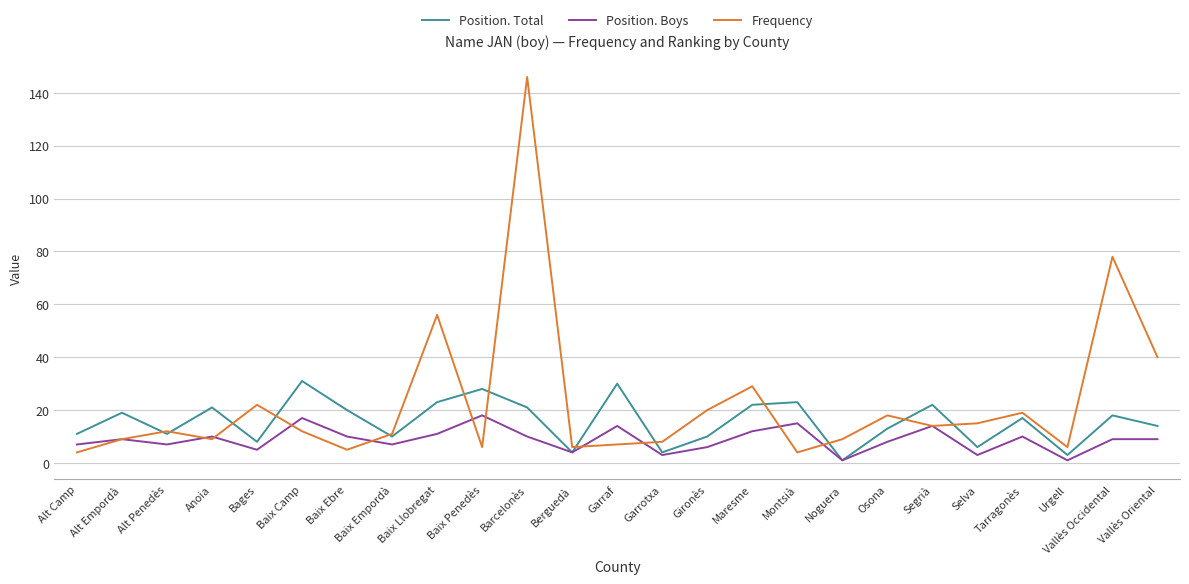

After their last crossing, which series has the higher values: Frequency or Position. Total?

Frequency